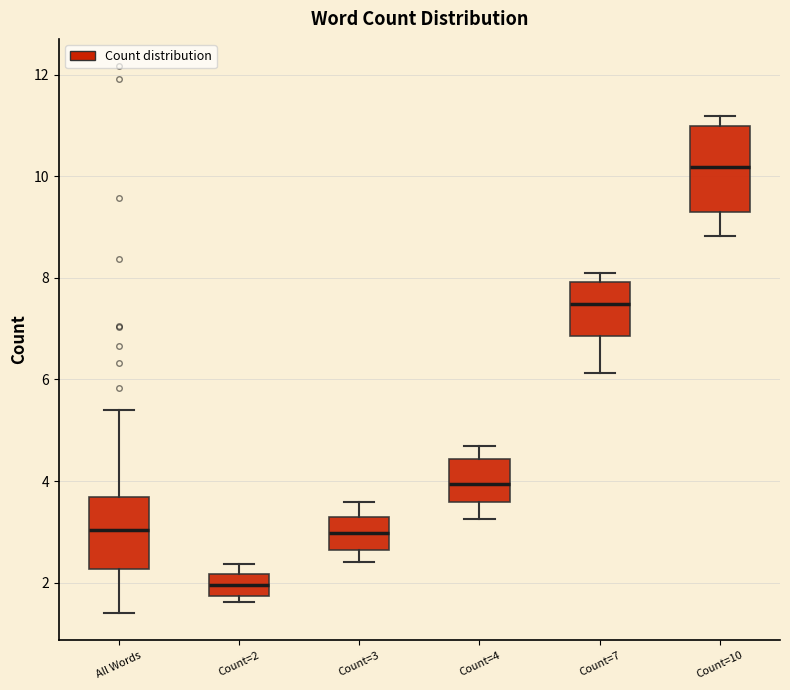

Where does the median line of the box for Count=4 sit on the y-axis? The values are not printed on the chart, so give them approximately, as read against the axis.

4.0